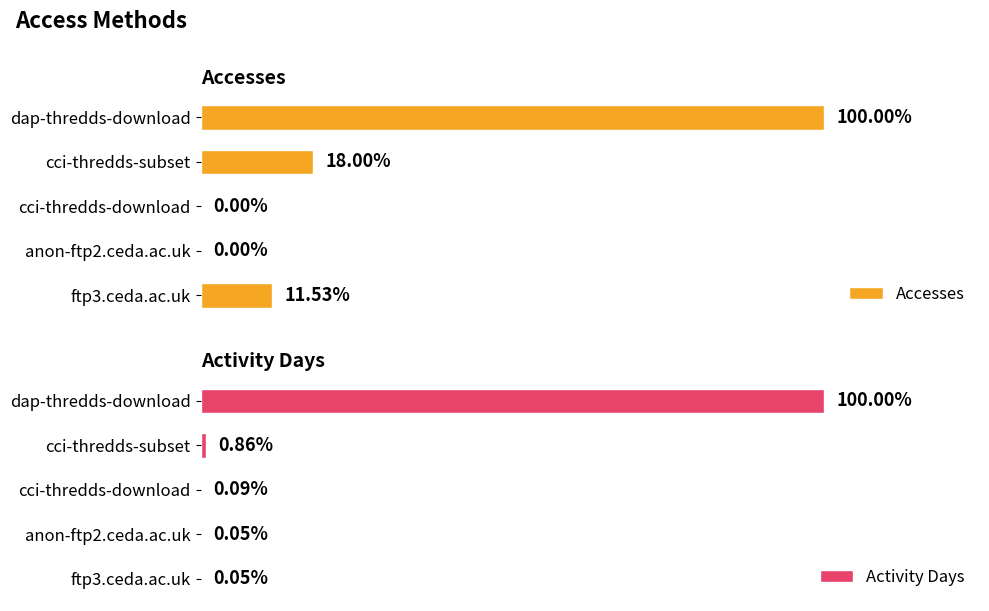

Are the bars horizontal?

Yes